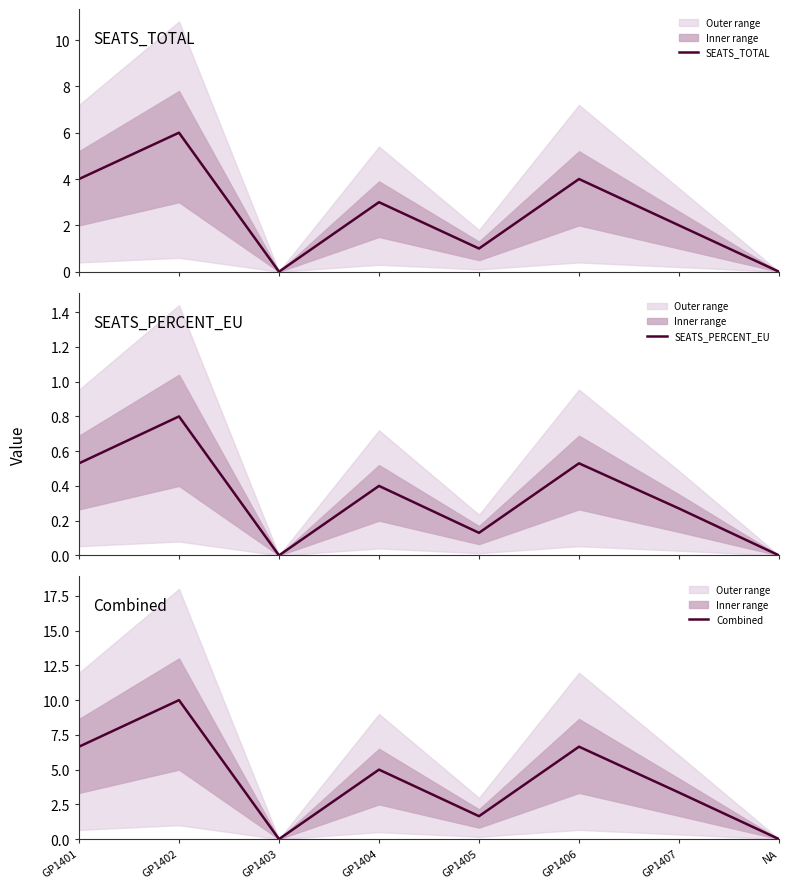

List the labels in order of SEATS_TOTAL value, smallest first.

GP1403, NA, GP1405, GP1407, GP1404, GP1401, GP1406, GP1402